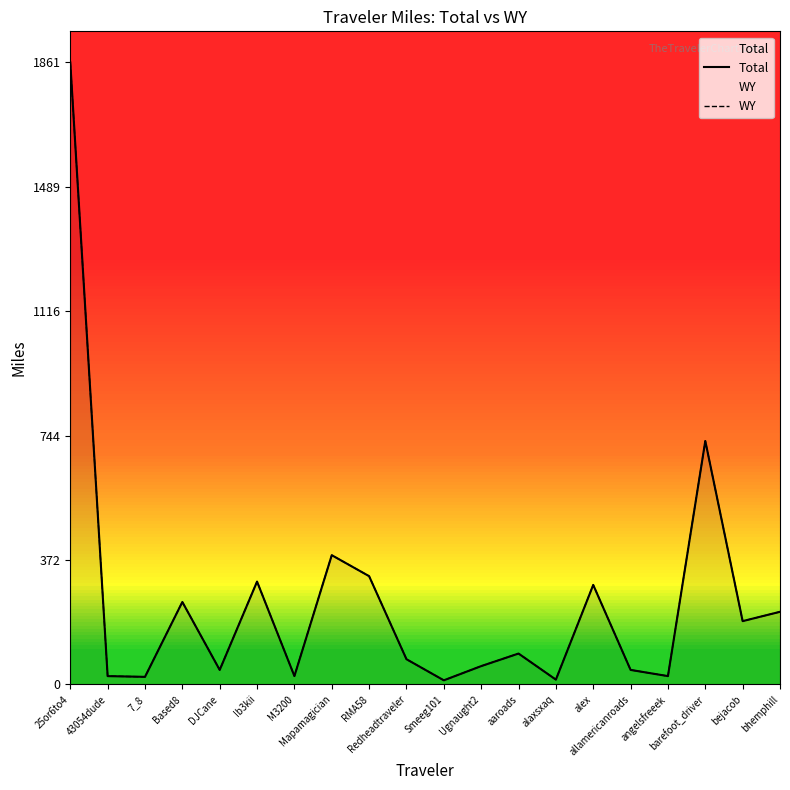

Rank the categories by Total value from lowest to highest.

Smeeg101, alaxsxaq, 7_8, 43054dude, angelsfreeek, M3200, DJCane, allamericanroads, Ugnaught2, Redheadtraveler, aaroads, bejacob, bhemphill, Based8, alex, Ib3kii, RMA58, Mapamagician, barefoot_driver, 25or6to4